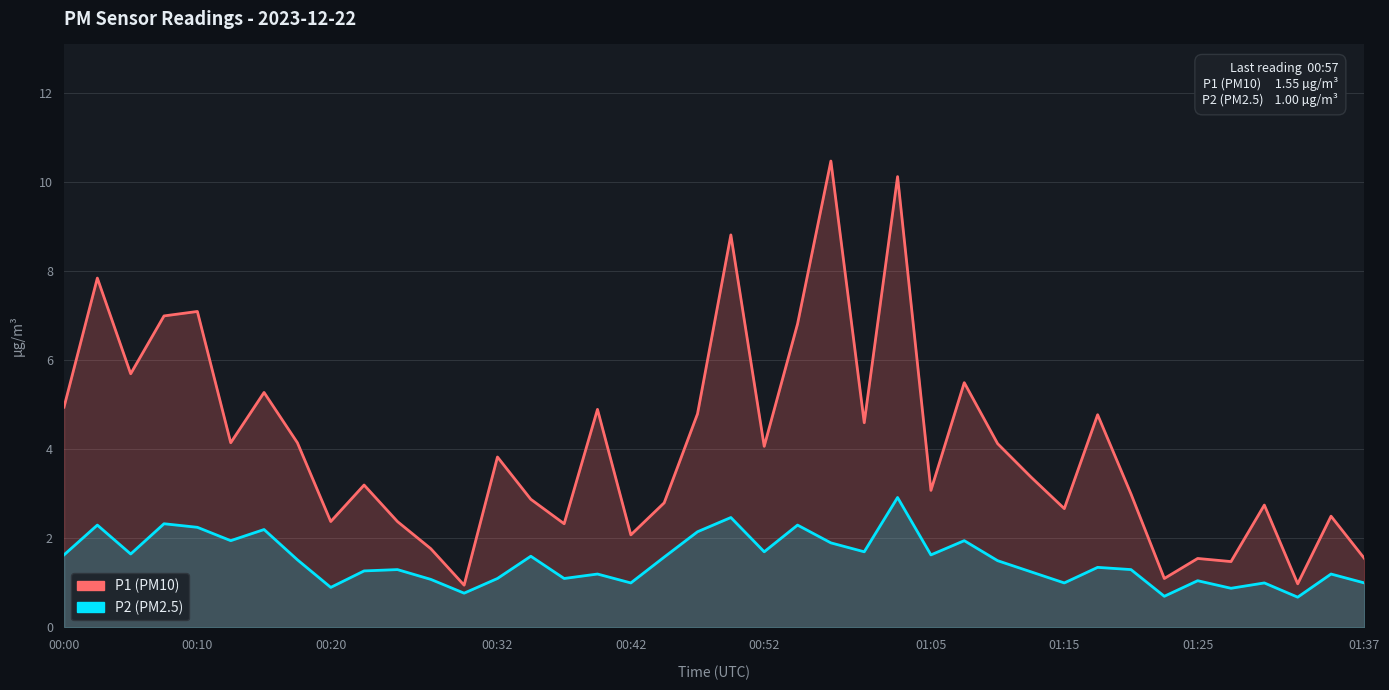

What is the lowest value of the P1 (PM10) series?

0.9